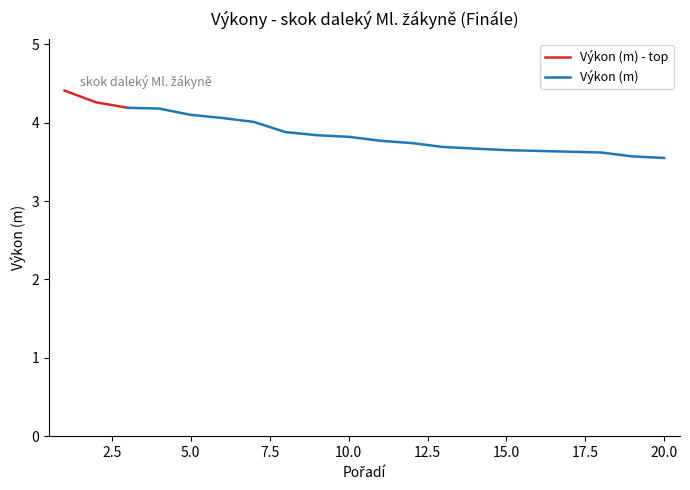

Reading left to right, transcribe all the data shown in this chart.

4.4	4.3	4.2	4.2	4.1	4.1	4.0	3.9	3.8	3.8	3.8	3.7	3.7	3.7	3.6	3.6	3.6	3.6	3.6	3.5